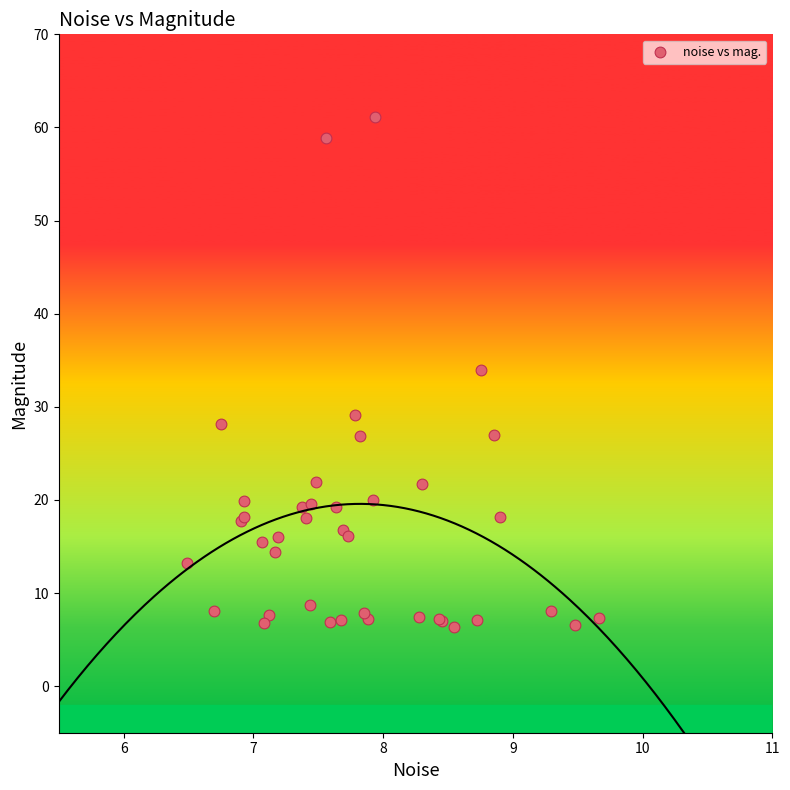

What Y value in the scatter plot is closest to 33?

34.0